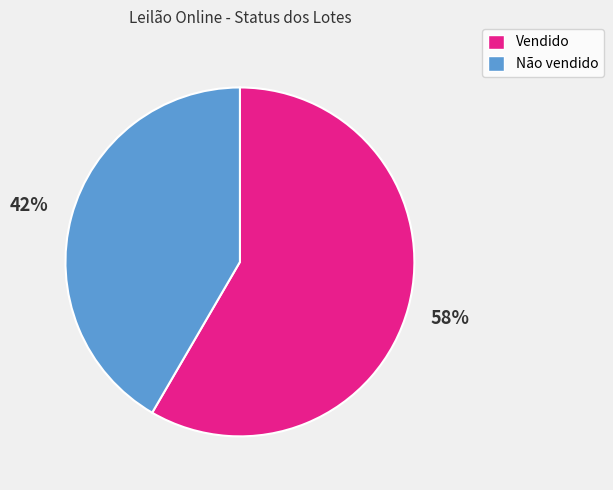

To the nearest percent, what portion does Não vendido represent?

42%